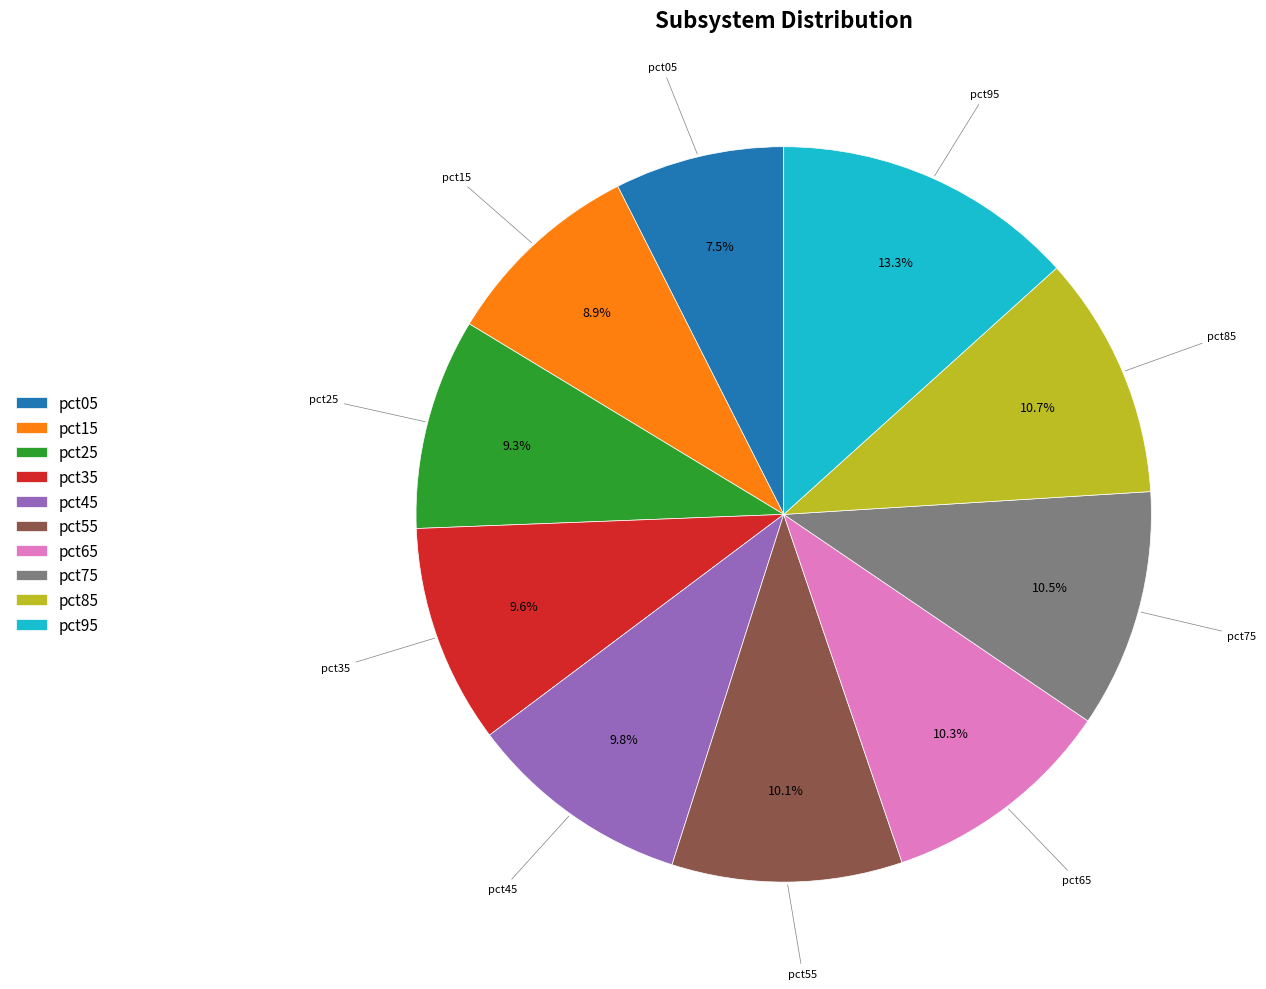

Count the number of slices in the pie.

10